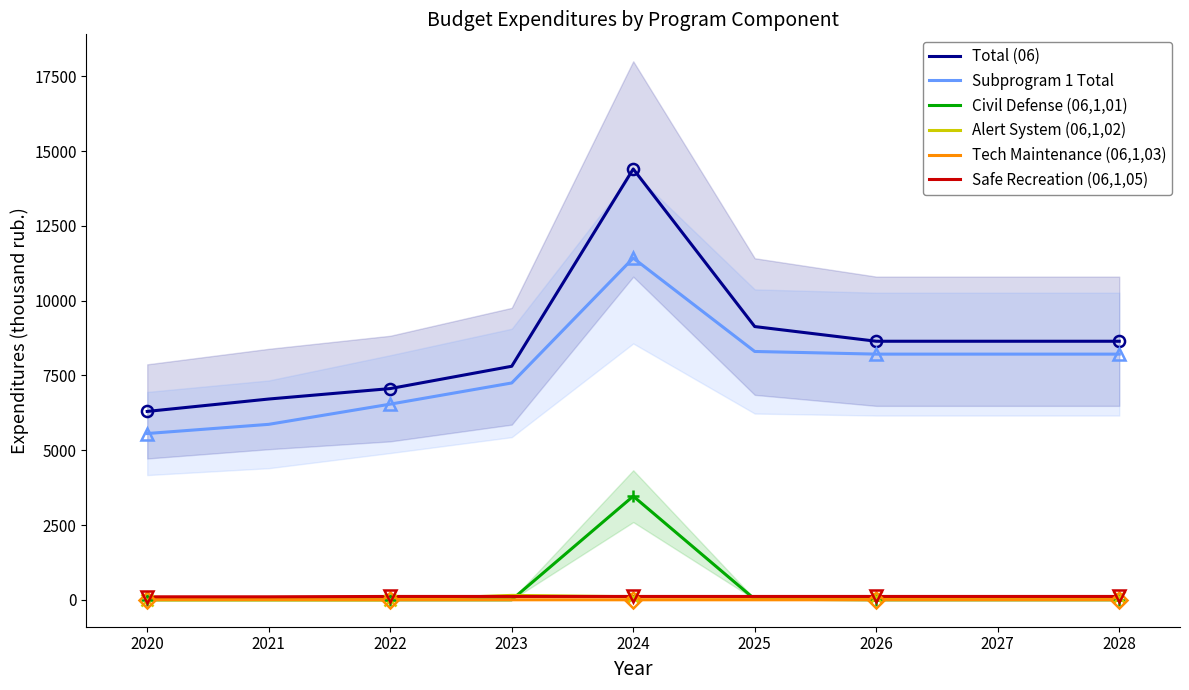

What is the difference between the maximum and second lowest values in the Safe Recreation (06,1,05) series?

12.0